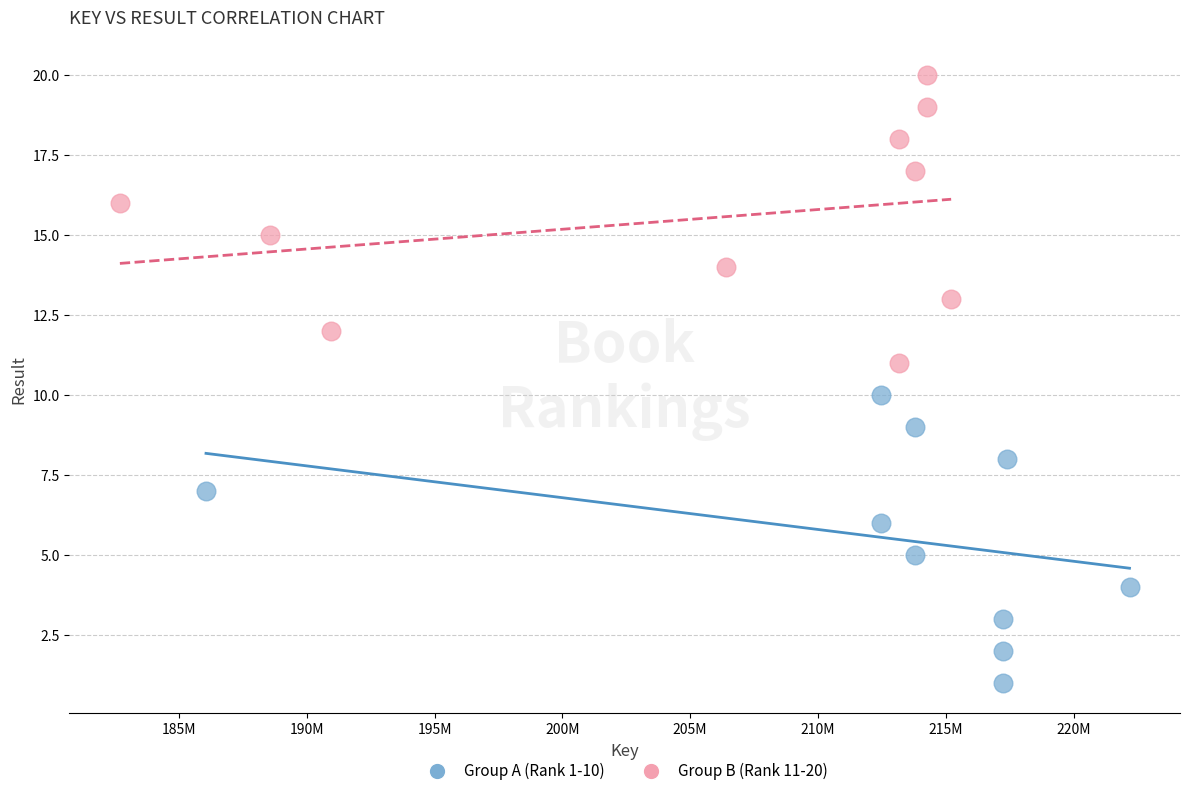

Which series contains the highest Y value?

Group B (Rank 11-20)